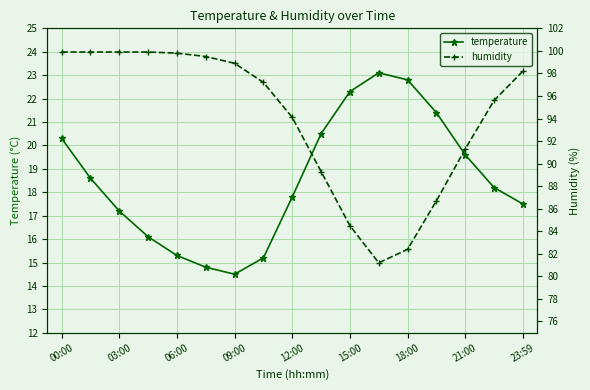

The value of humidity at 00:00 is 170.2. True or false?

False